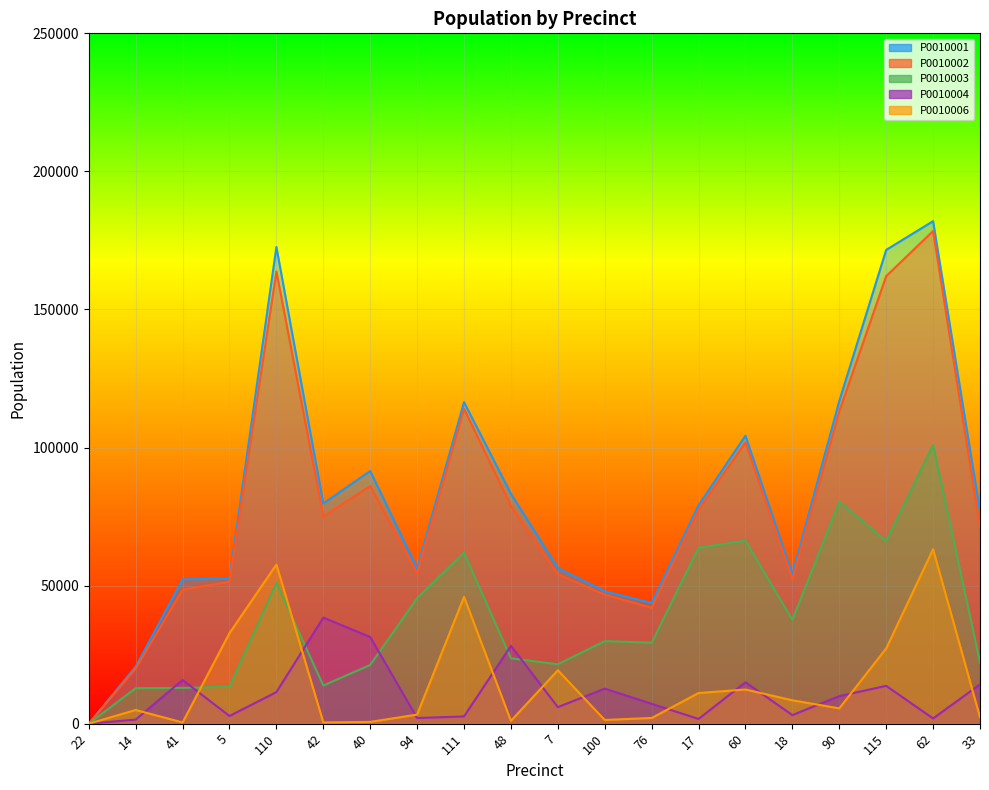

What is the sum of all P0010002 values?

1591234